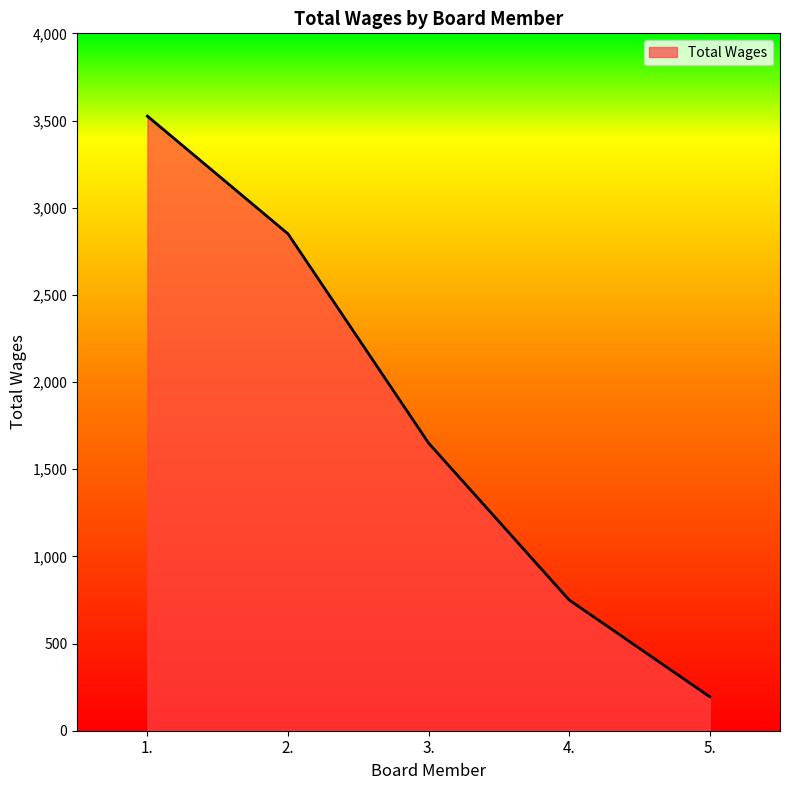

At which category does the chart reach its peak across all series?

1.